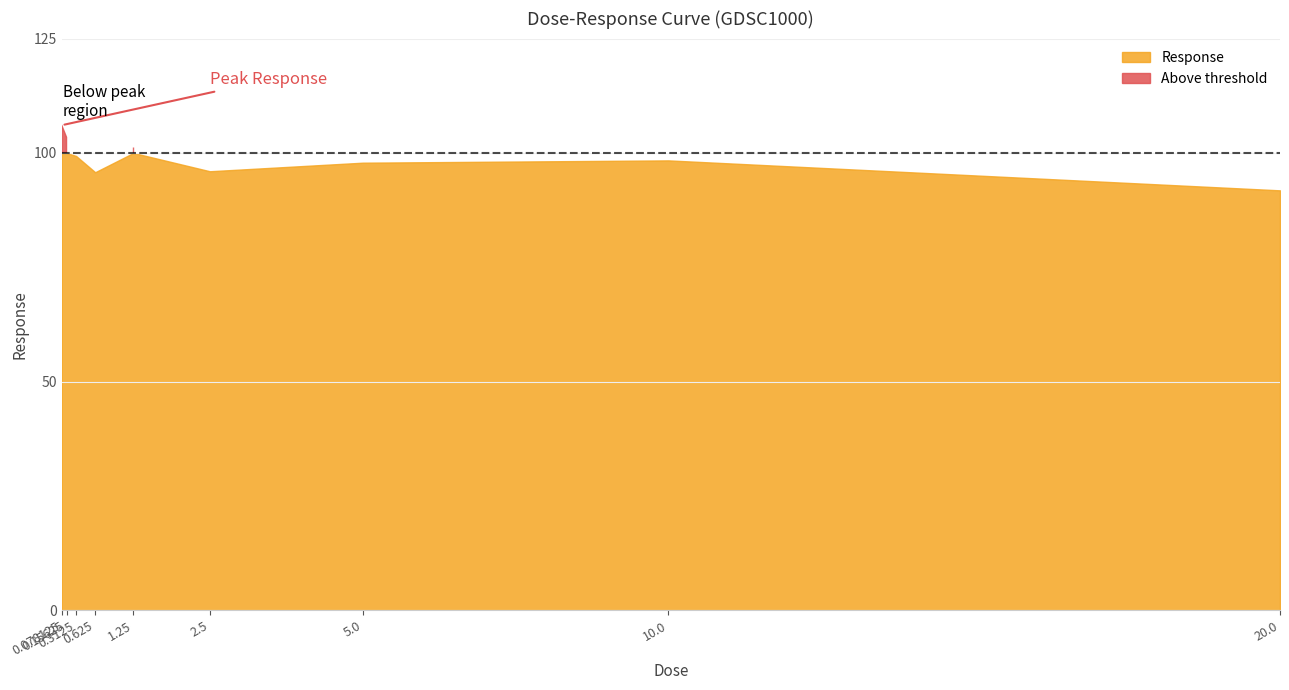

What is the approximate value at 0.15625?

103.4